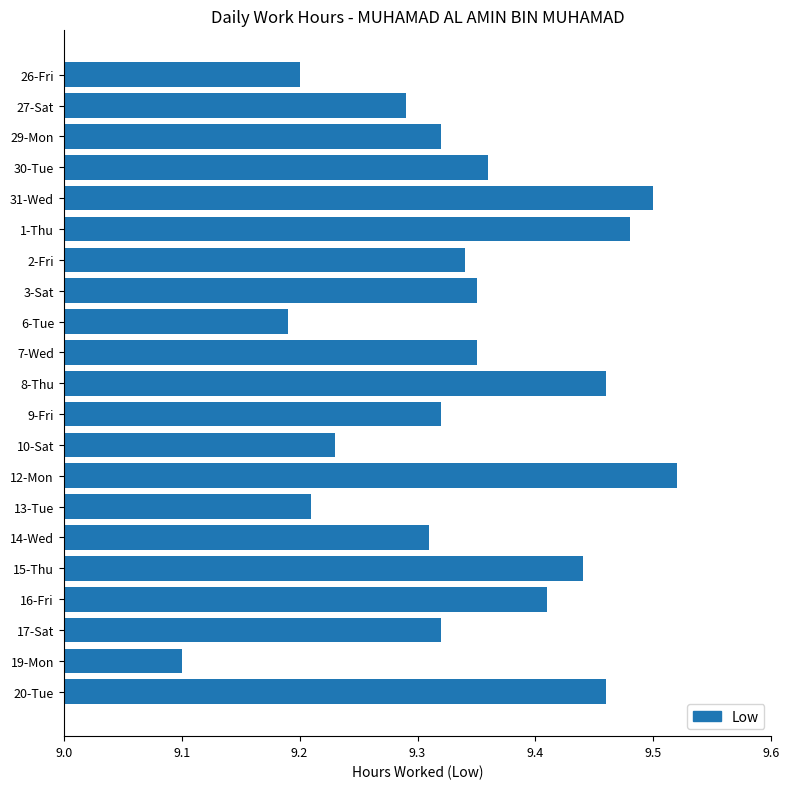

What is the smallest value displayed?

9.1